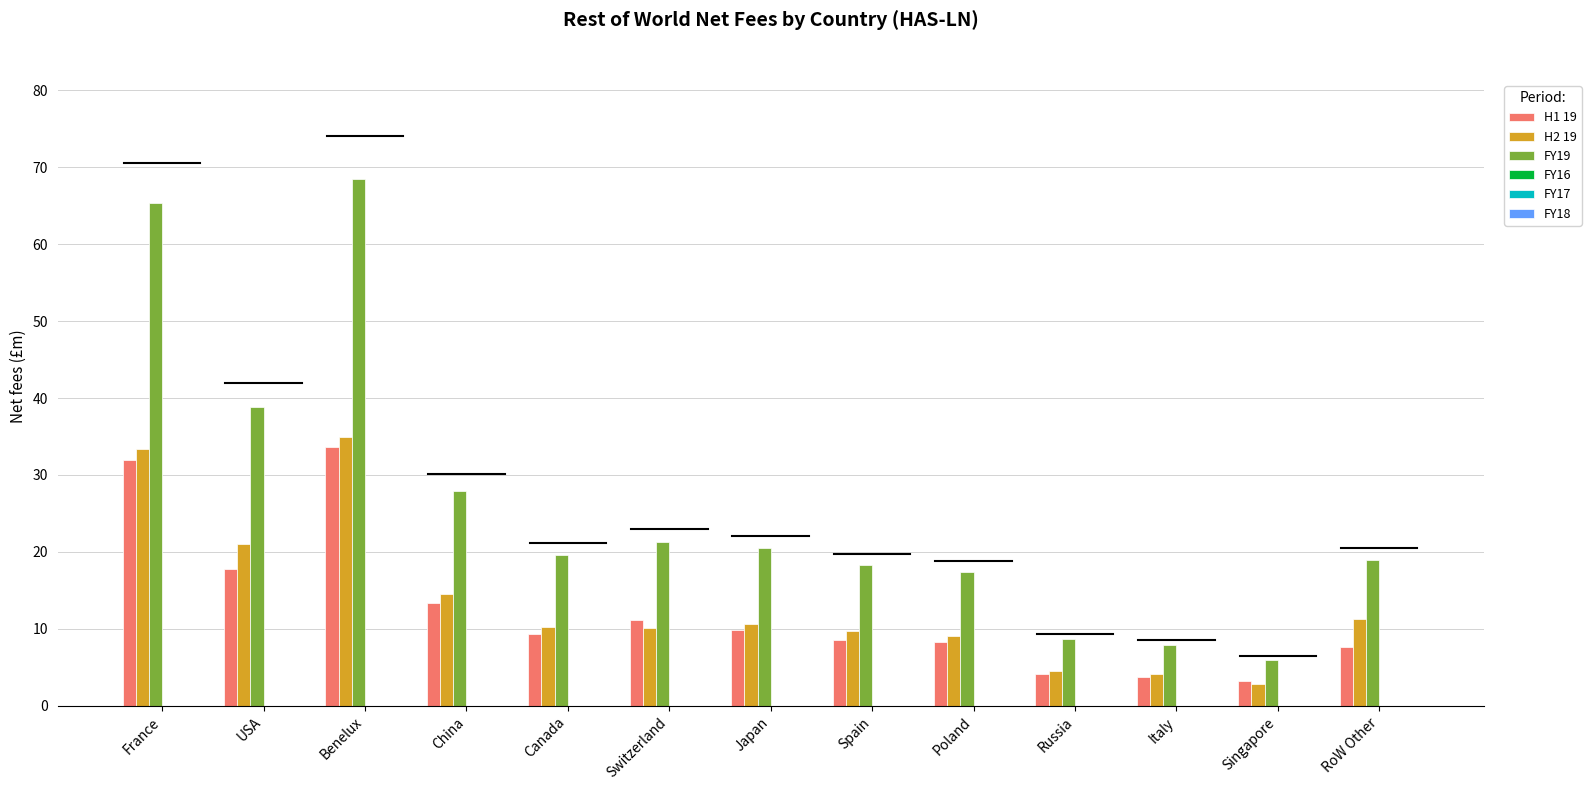

What is the greatest value displayed?

68.5